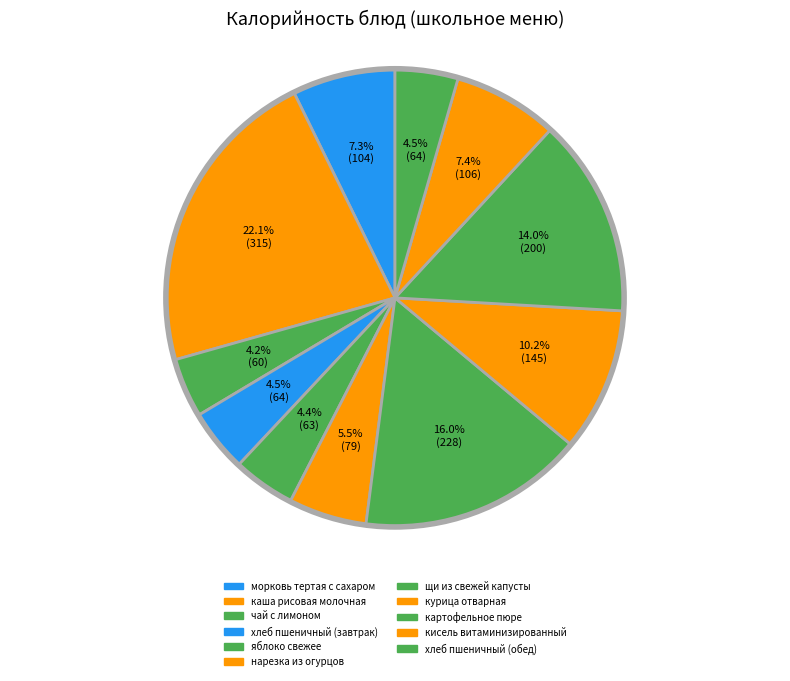

Is there a majority slice in this chart?

No